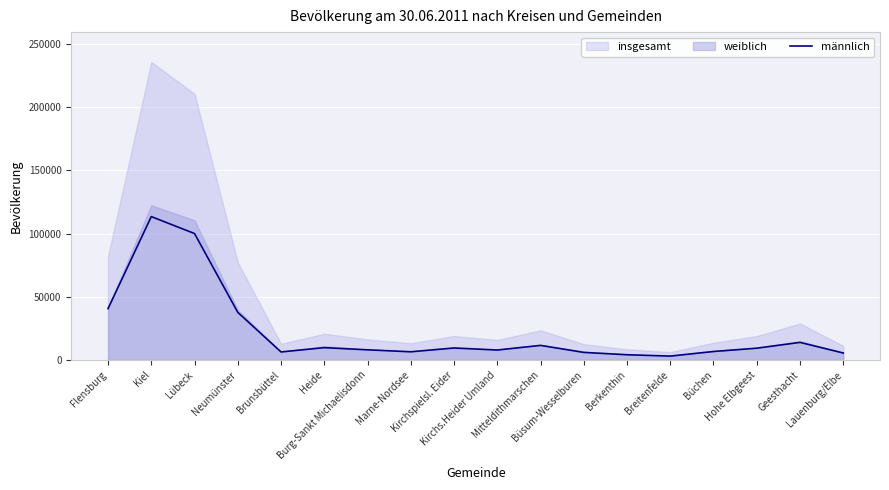

Which category has the lowest value across all series?

Breitenfelde